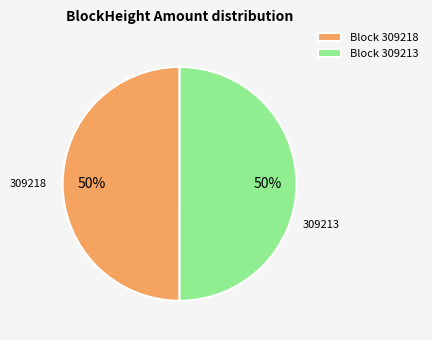

To the nearest percent, what is the average slice percentage?

50%